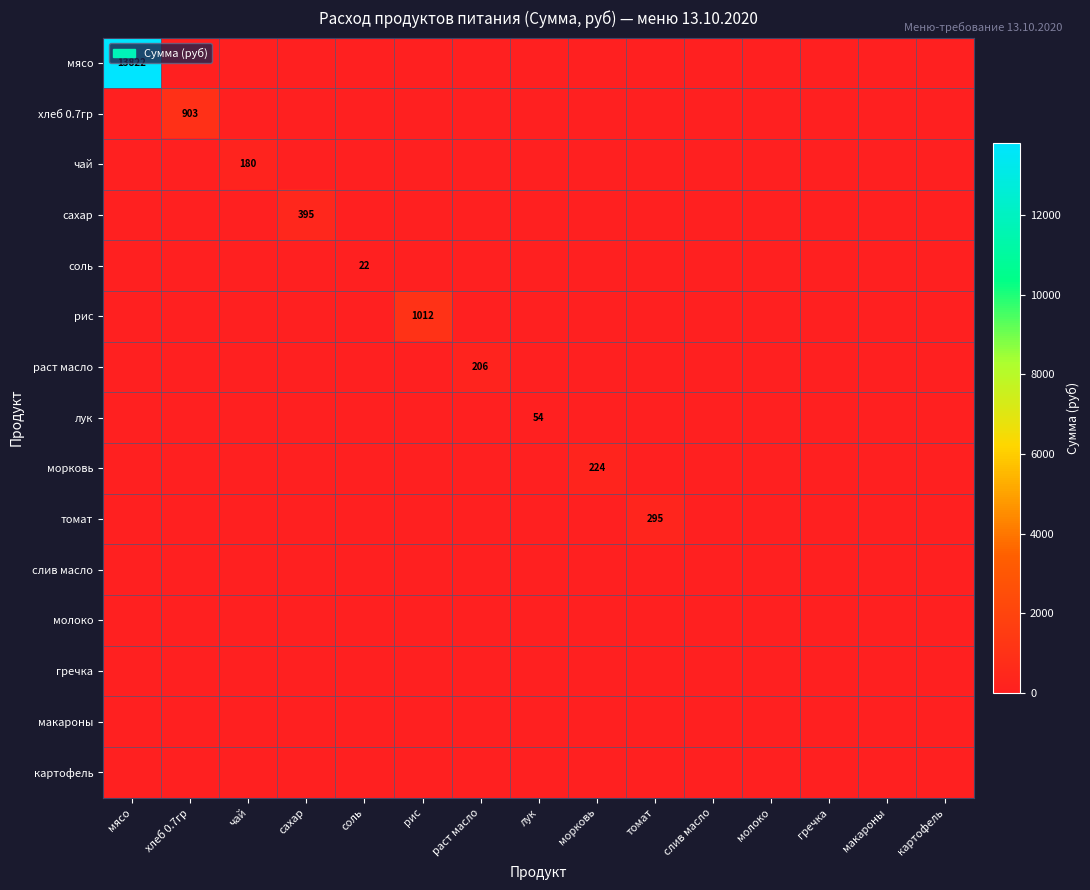

What is the sum of the раст масло values at слив масло and раст масло?

206.4